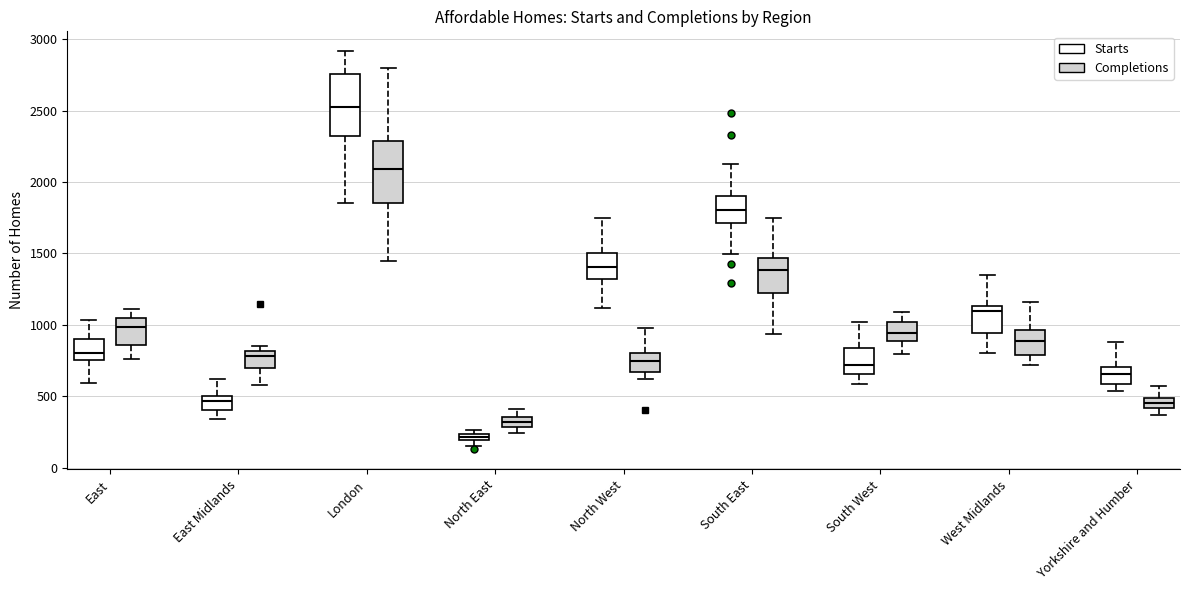

Which box's median line is the highest?

London (Starts)